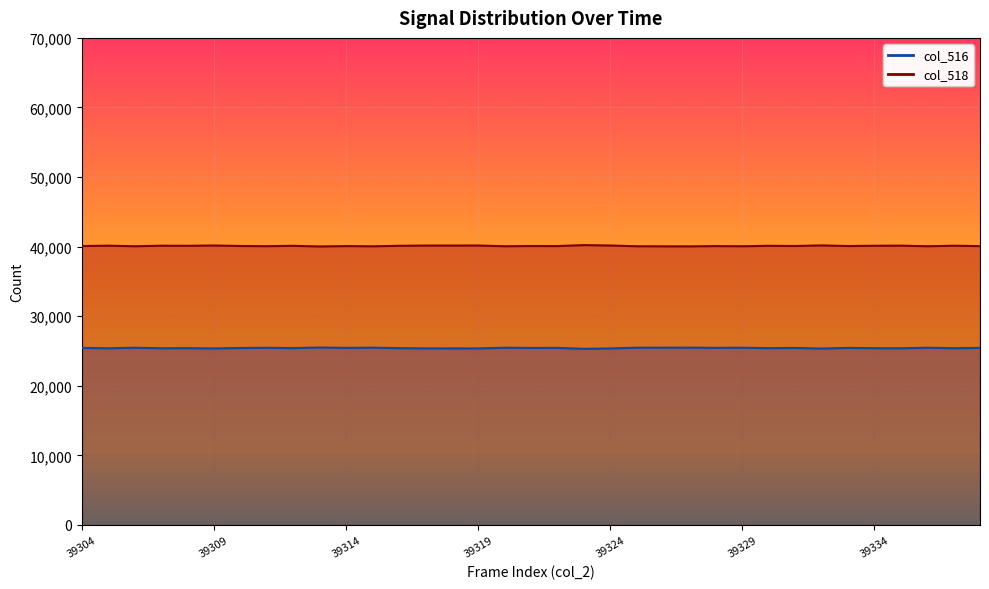

Rank the series by their average value, from highest to lowest.

col_518, col_516